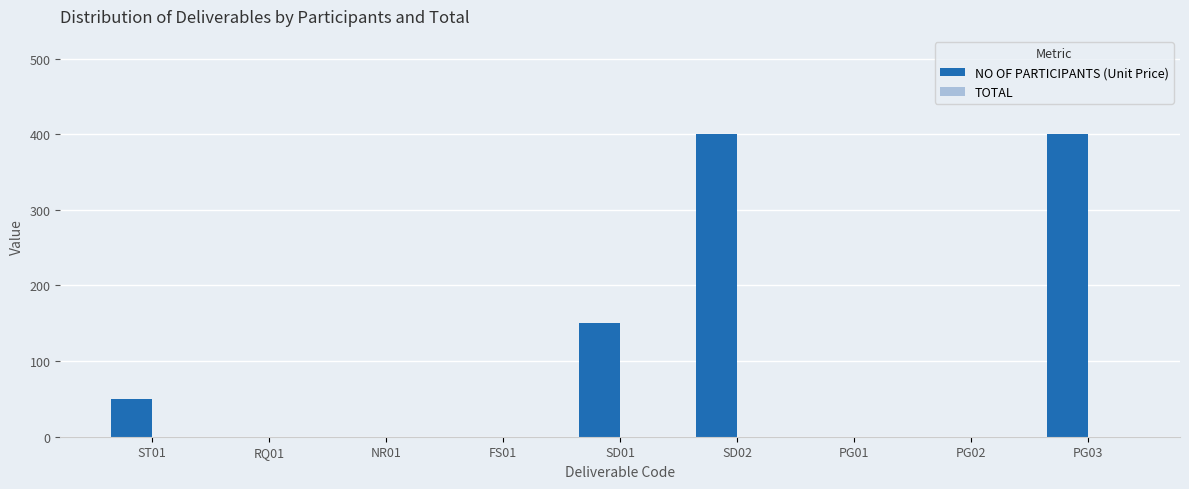

At which label is the value closest to 200?

SD01